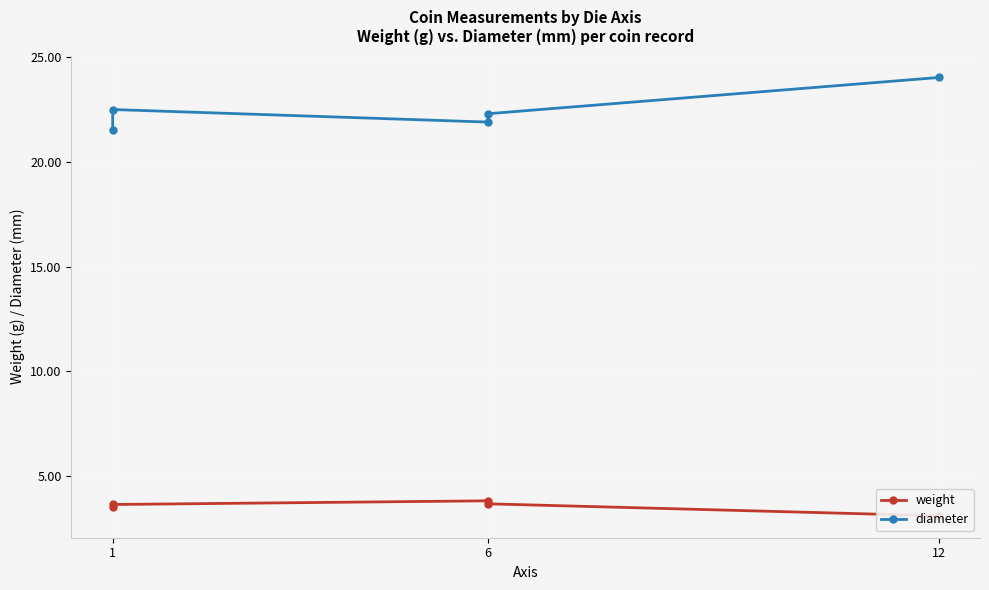

What is the maximum value shown in the chart?

24.0